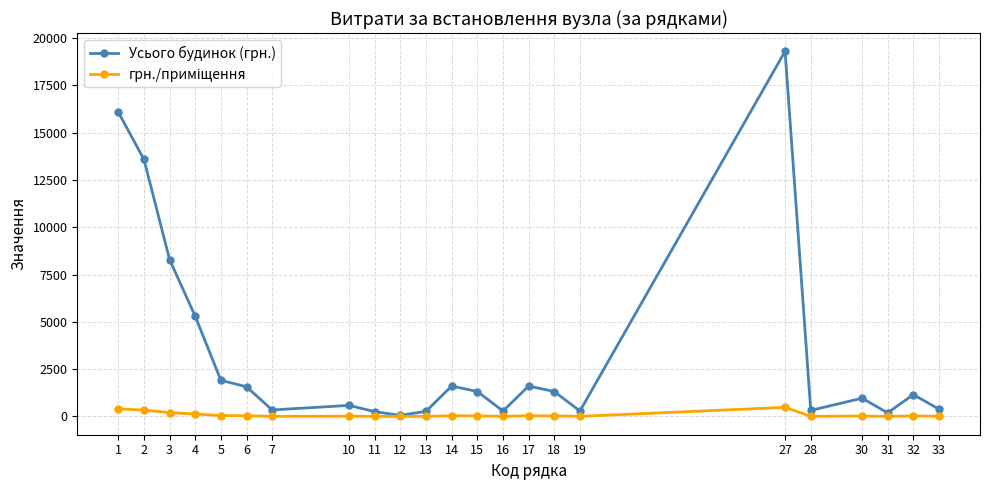

Which series changed the most between 12 and 18?

Усього будинок (грн.)